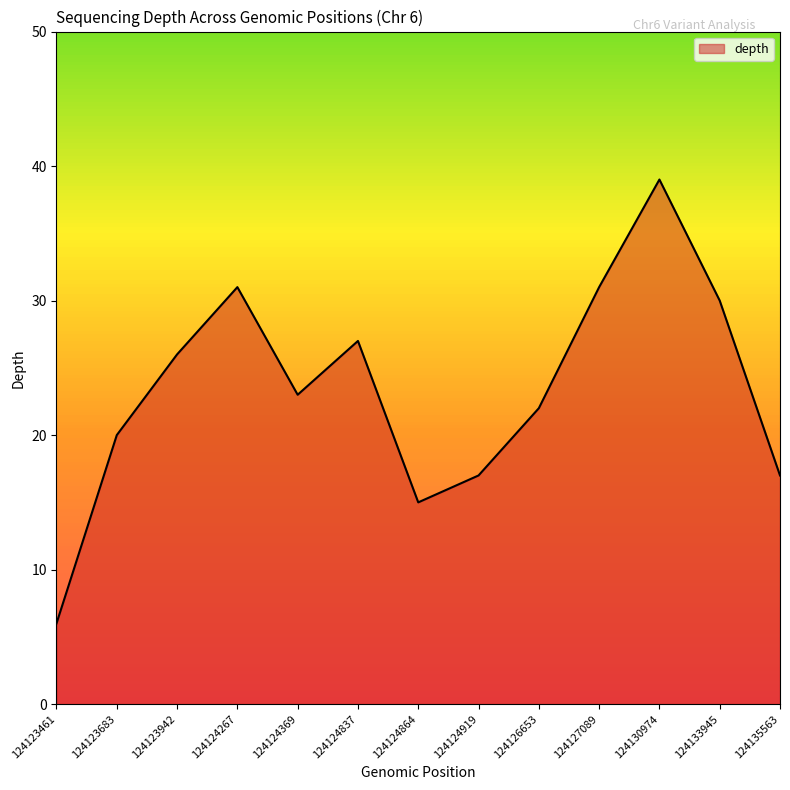

At which category does the data reach its first local valley?

124124369